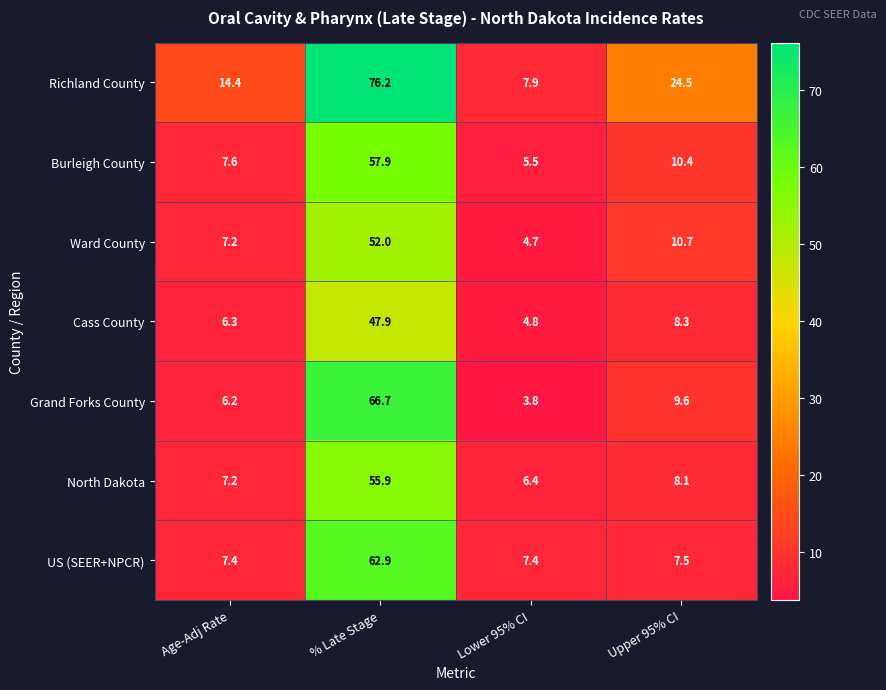

What is the difference between the Grand Forks County values at % Late Stage and Lower 95% CI?

62.9